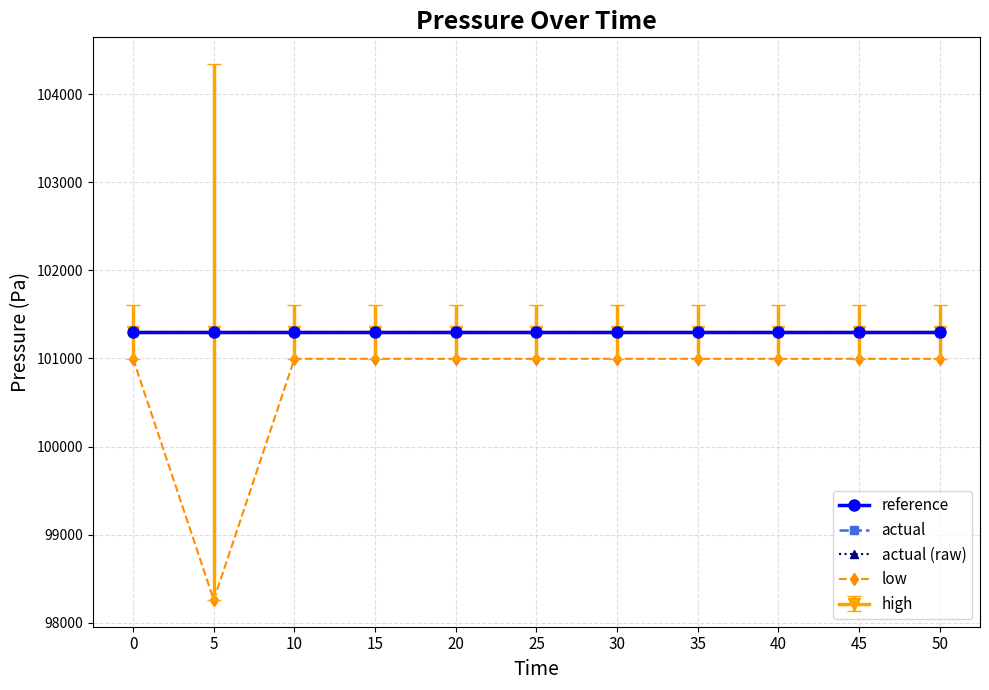

Which series has the largest total across all categories?

reference